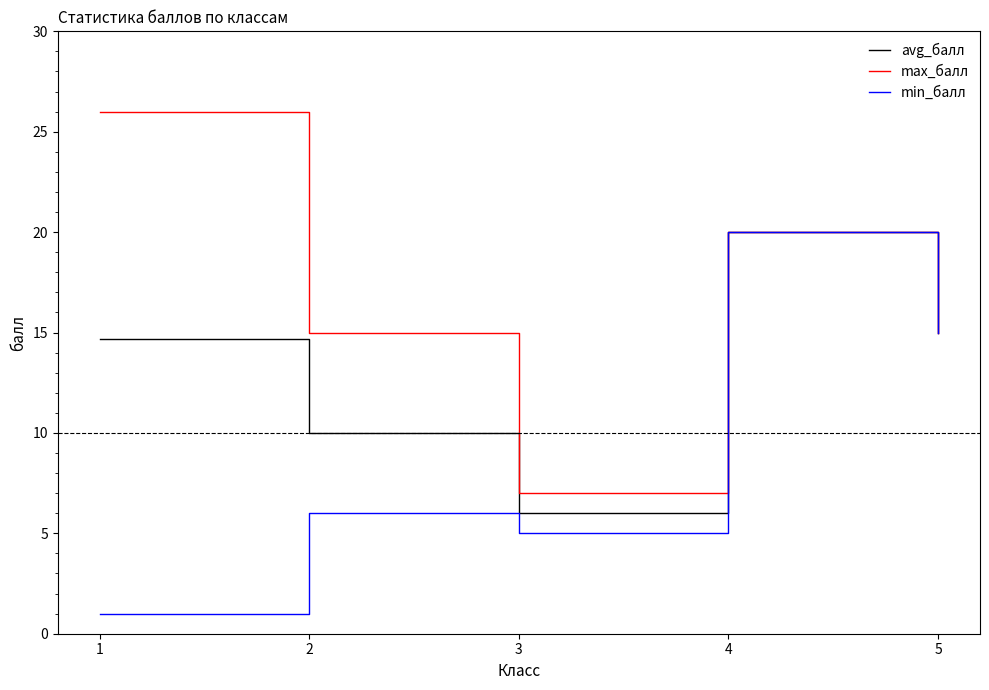

What are all the series names shown in the legend?

avg_балл, max_балл, min_балл